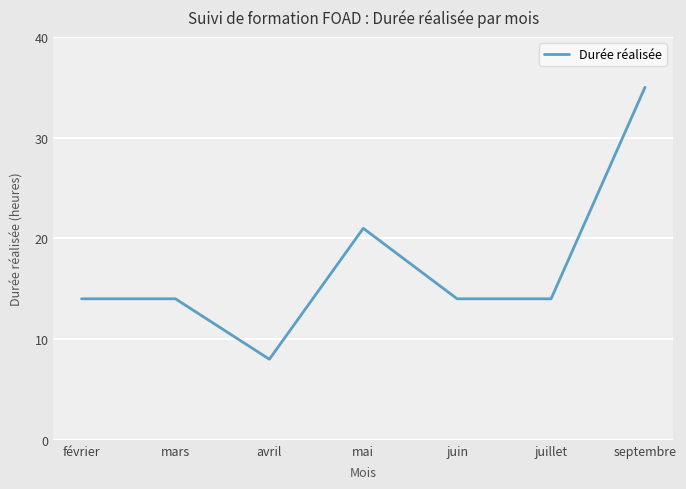

True or false: the data shows 8 at avril.

True